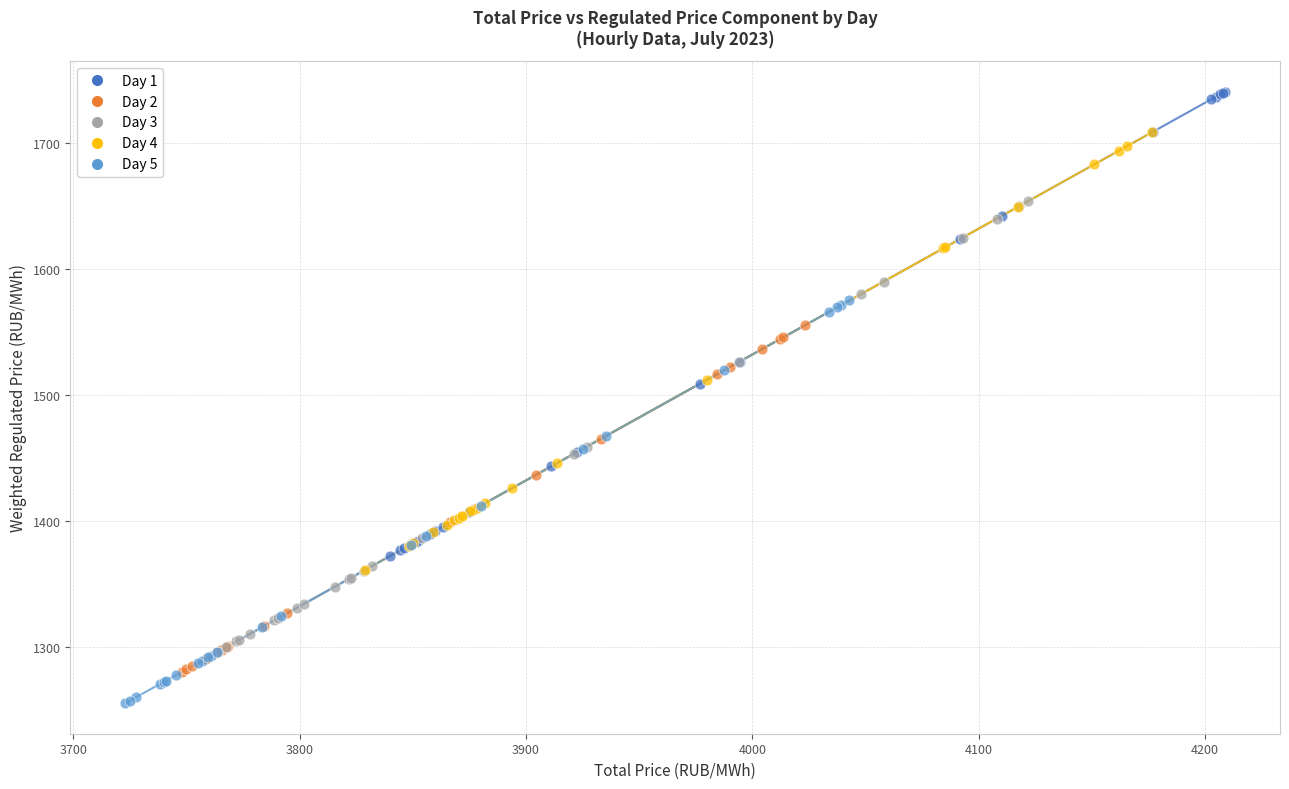

Which series reaches the maximum Y coordinate?

Day 1